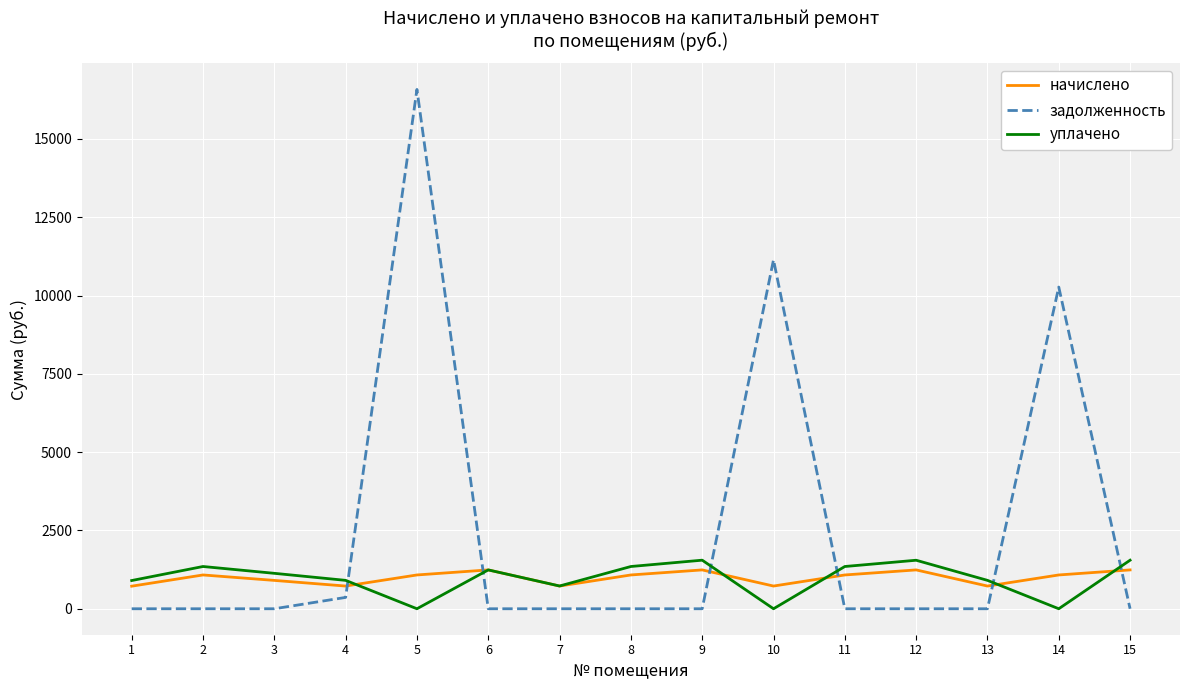

Which series has the largest range (max minus min)?

задолженность